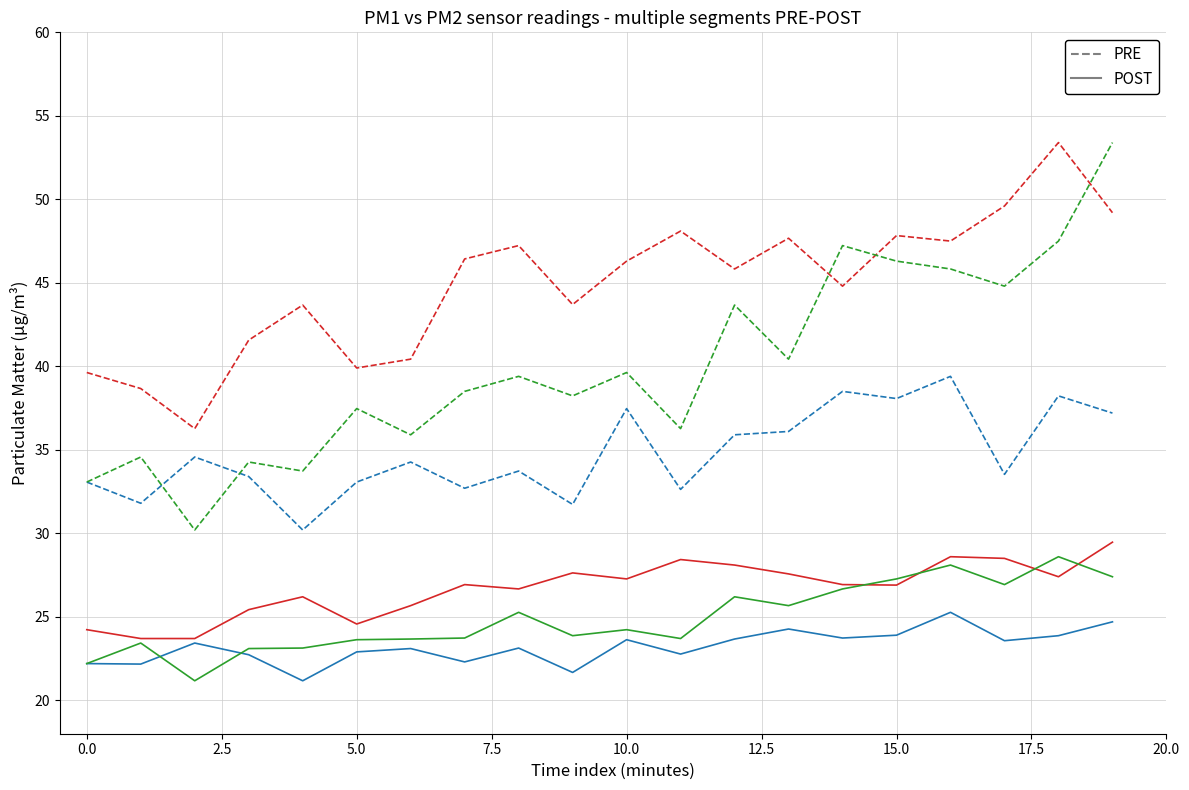

True or false: POST and PRE cross at least once.

False